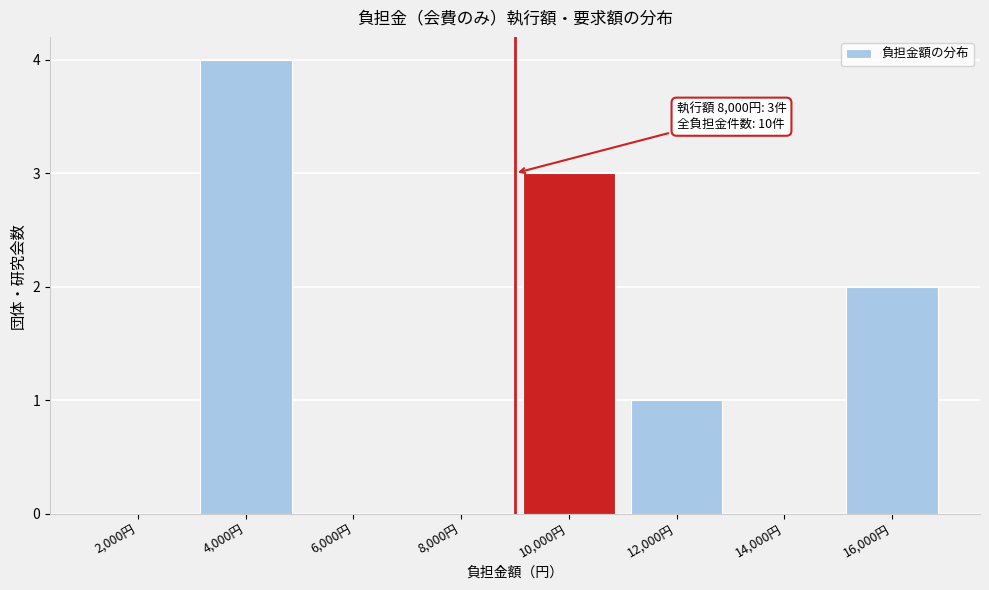

Reading left to right, list all the values displayed in this chart.

2,000円=0	4,000円=4	6,000円=0	8,000円=0	10,000円=3	12,000円=1	14,000円=0	16,000円=2